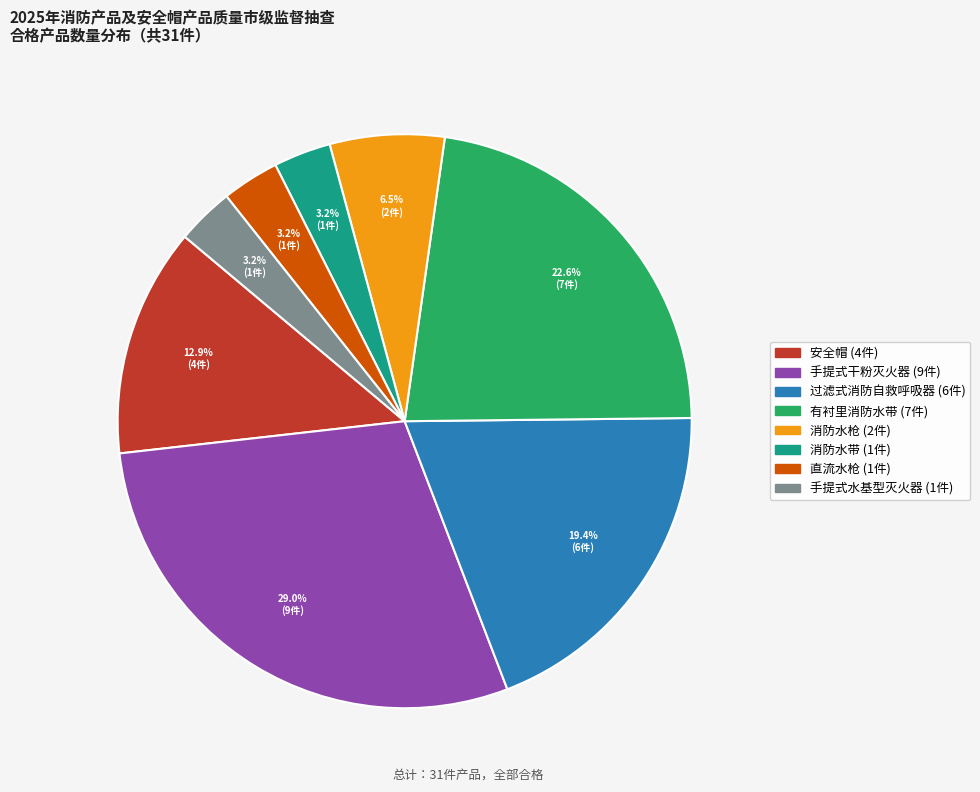

Count the number of slices in the pie.

8